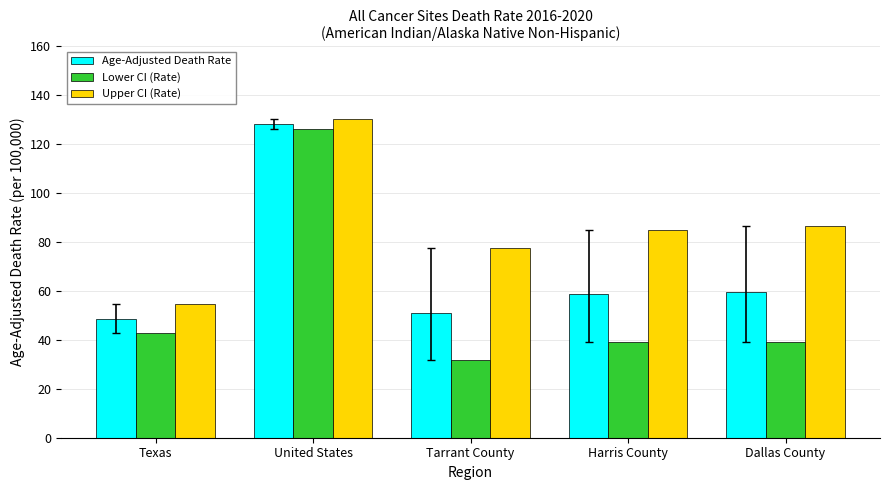

What is the label of the 1st bar from the right?

Dallas County